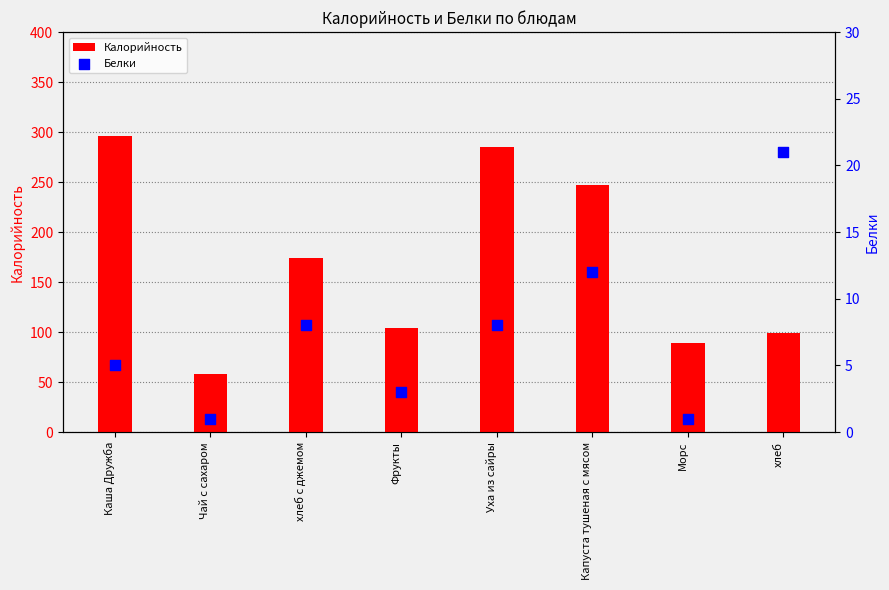

What is the total value across all series at Морс?

90